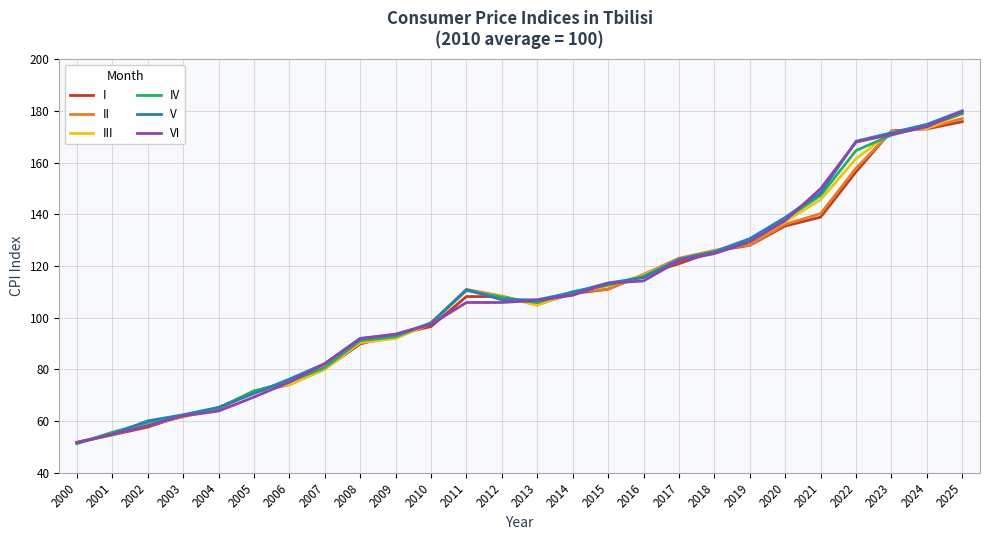

What is the approximate value of I at 2012?

108.2